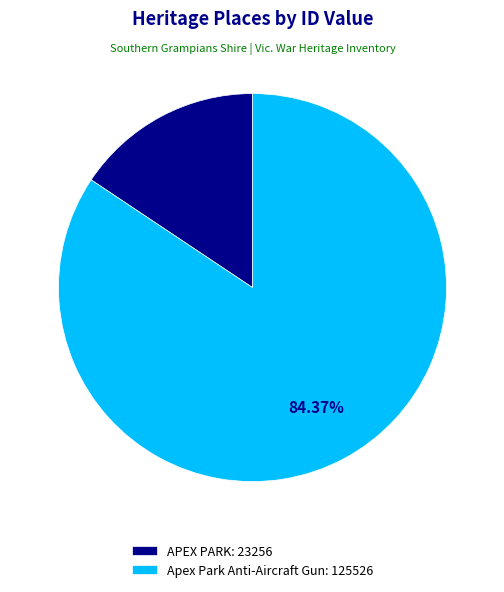

Is it true that Apex Park Anti-Aircraft Gun is 84% of the pie?

True